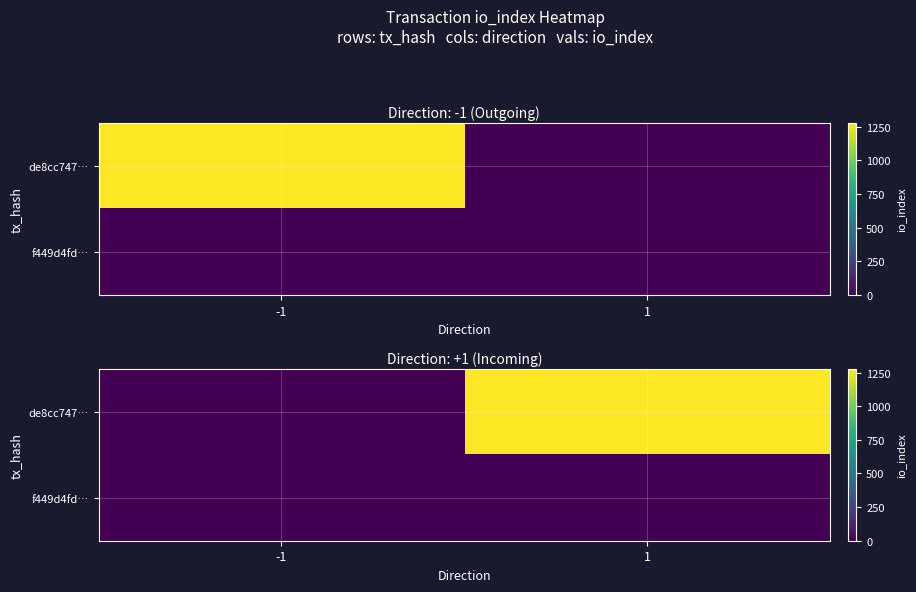

Which series has the largest total across all categories?

de8cc747…